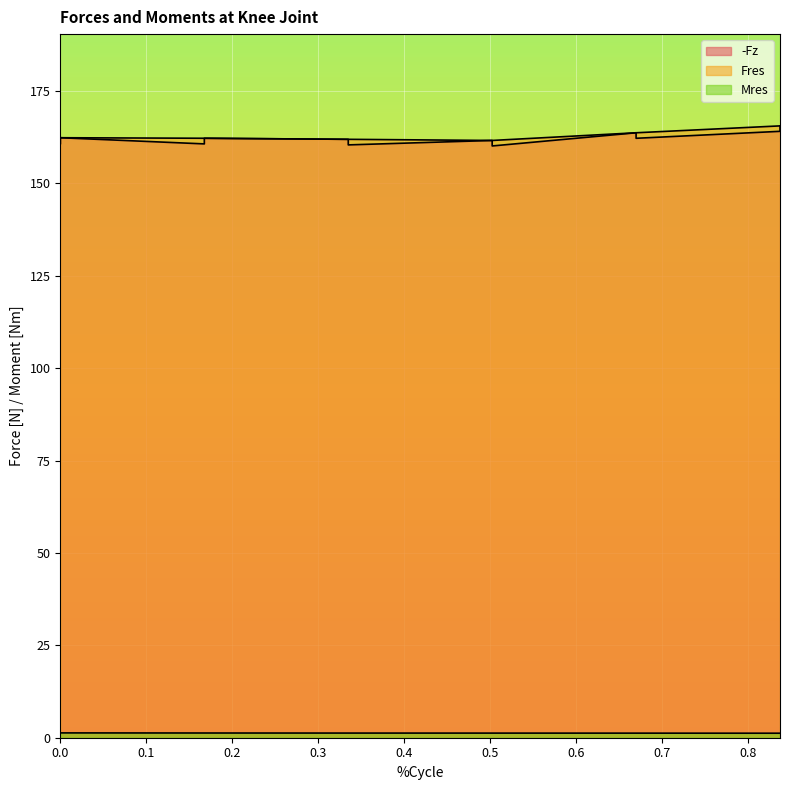

True or false: Mres has more than 2 points higher than both neighbors.

False